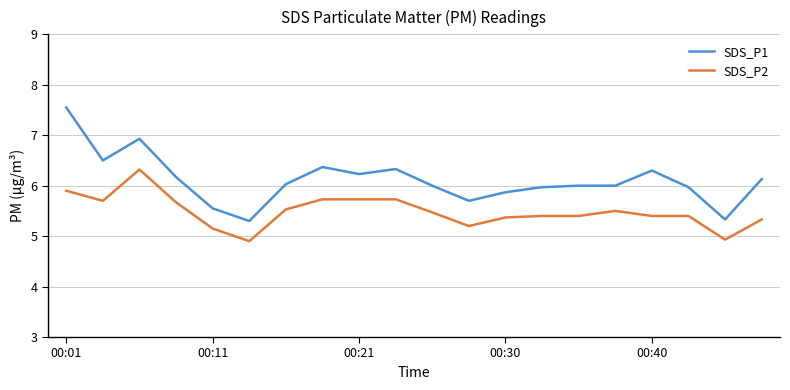

What is the maximum value for SDS_P2?

6.3